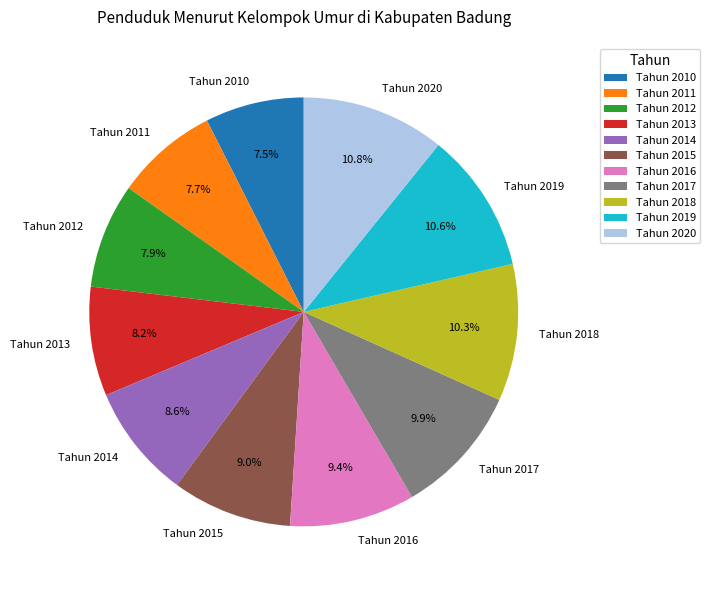

Approximately how many times larger is the value at Tahun 2017 compared to Tahun 2019?

0.9